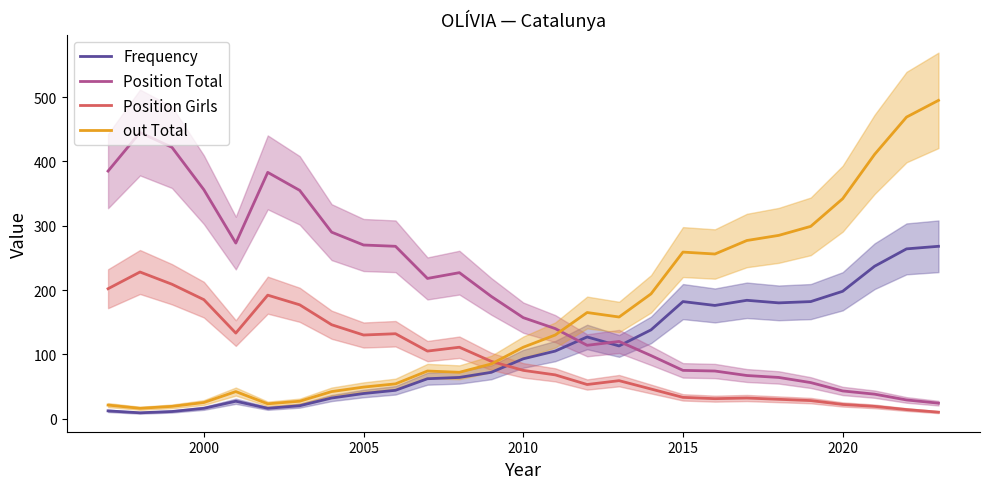

What is the greatest value displayed?

495